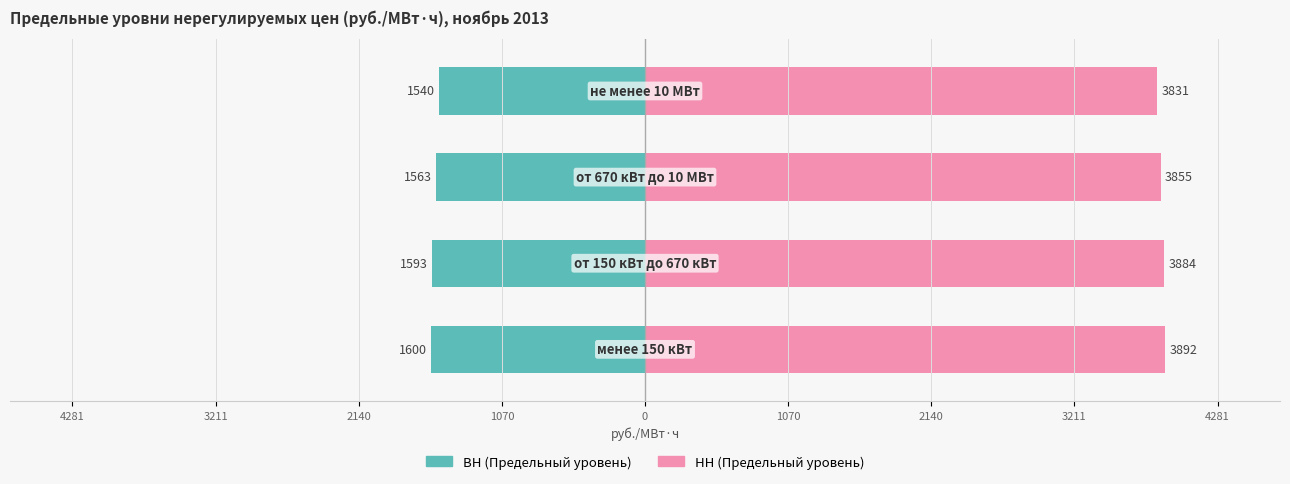

The value of НН (Предельный уровень) at 1070 is 2477.7. True or false?

False